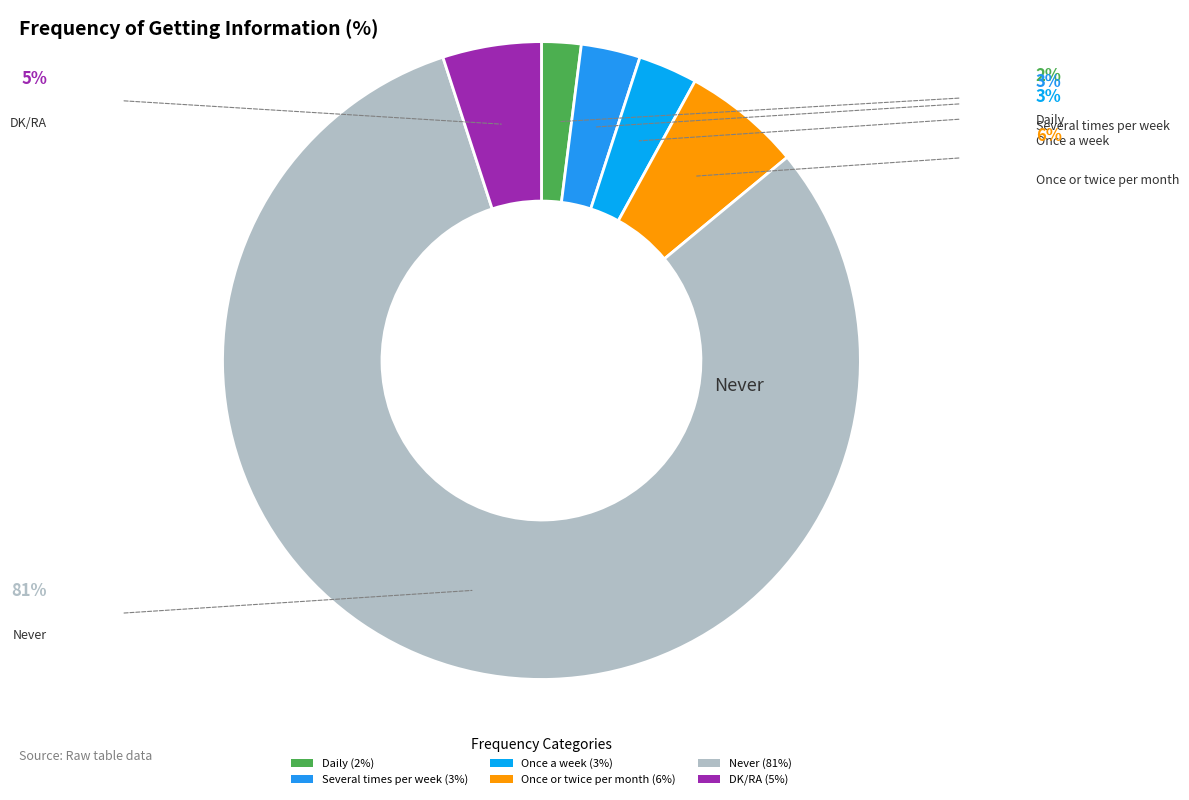

Which category accounts for the majority?

Never